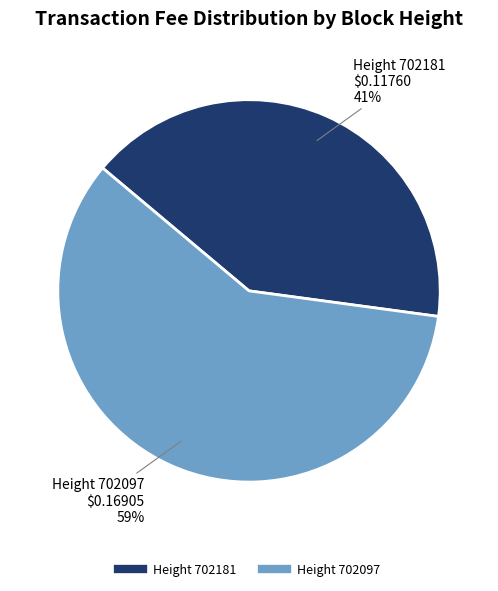

To the nearest percent, what is the average slice percentage?

50%